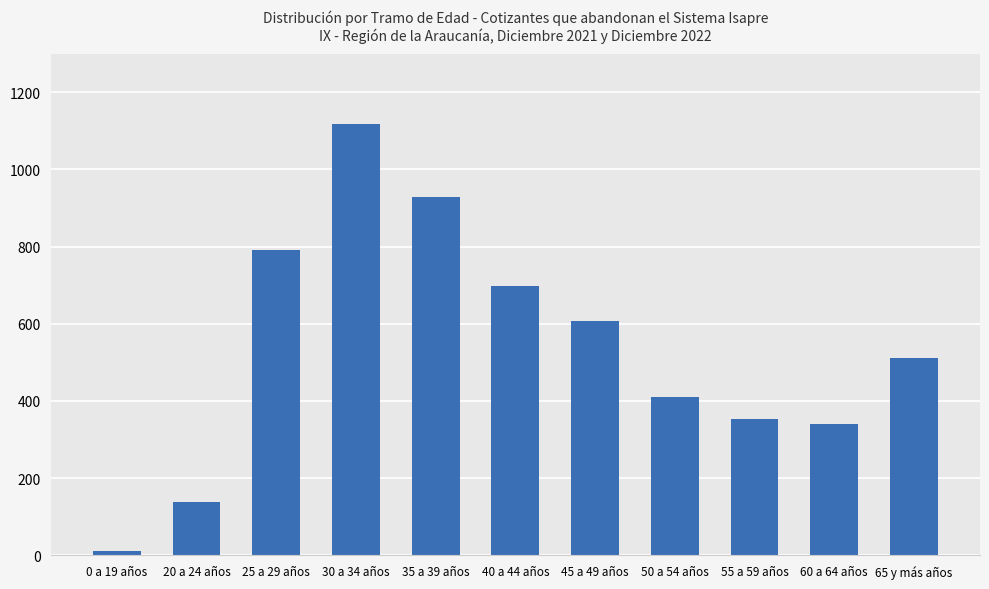

What is the sum of all values?

5910